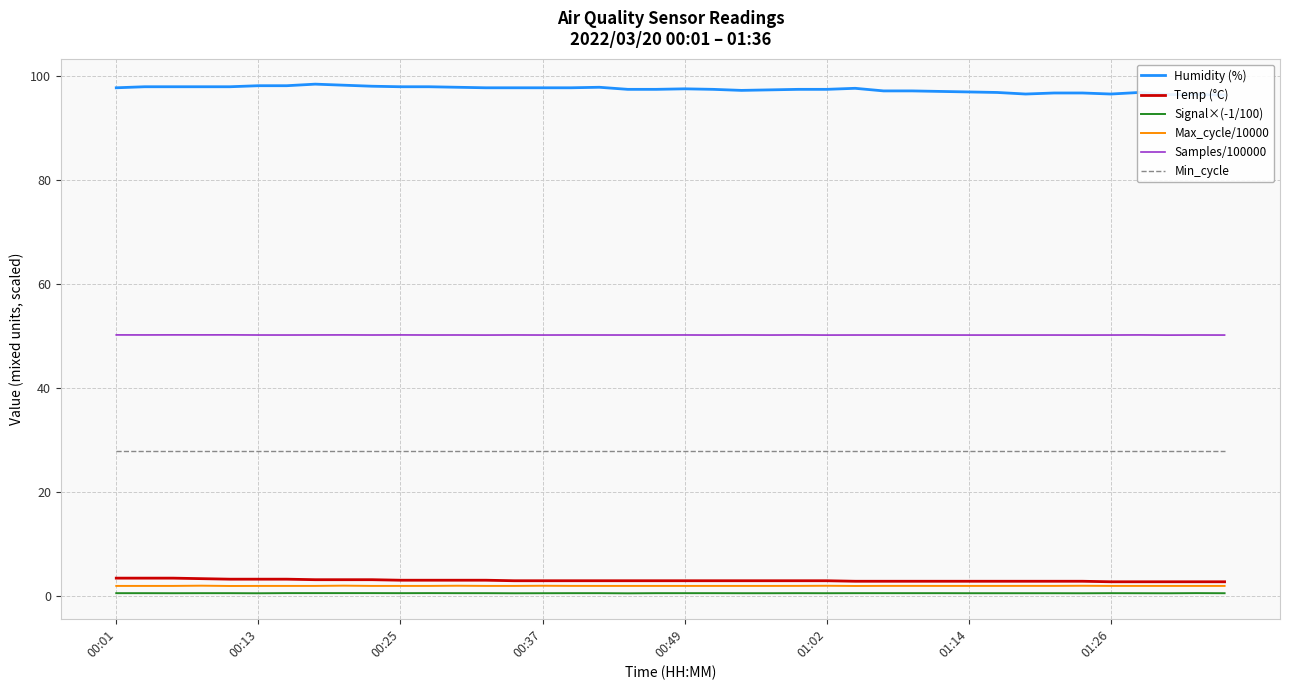

True or false: Max_cycle/10000 and Signal×(-1/100) cross at least once.

False